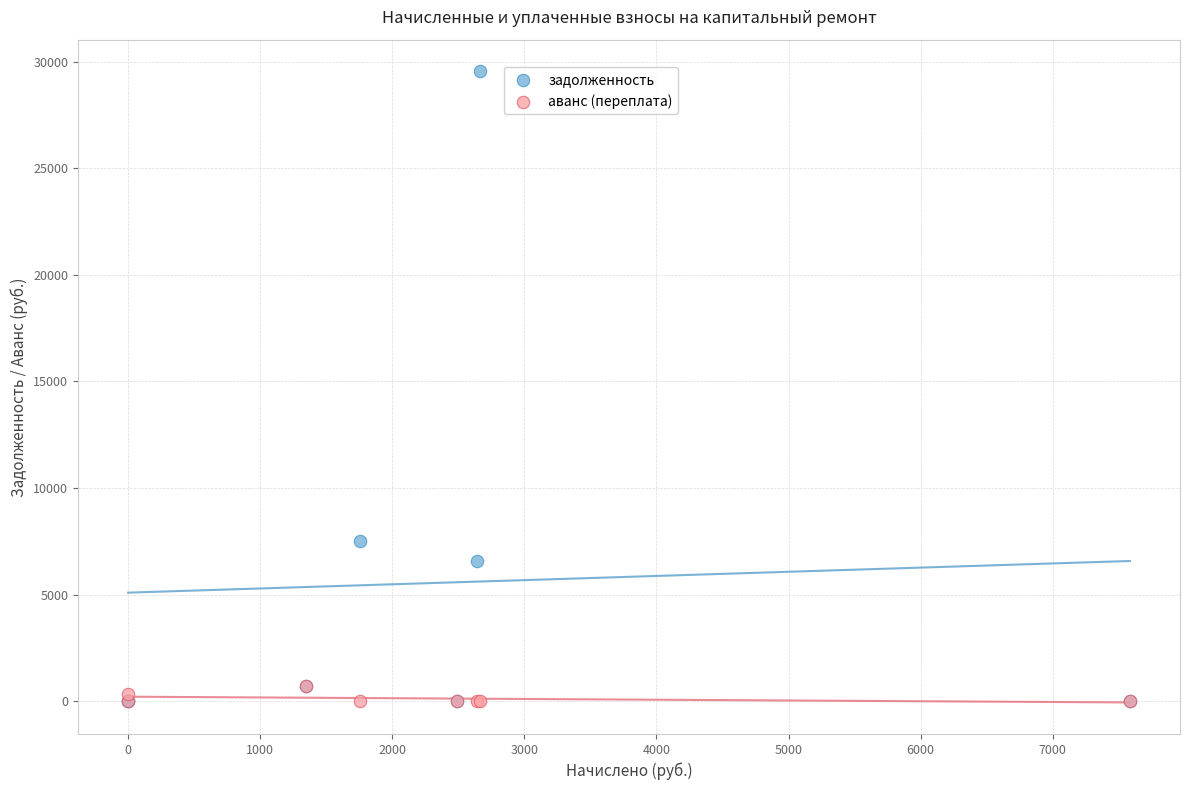

Across all series, what Y value is closest to 14776?

7504.8